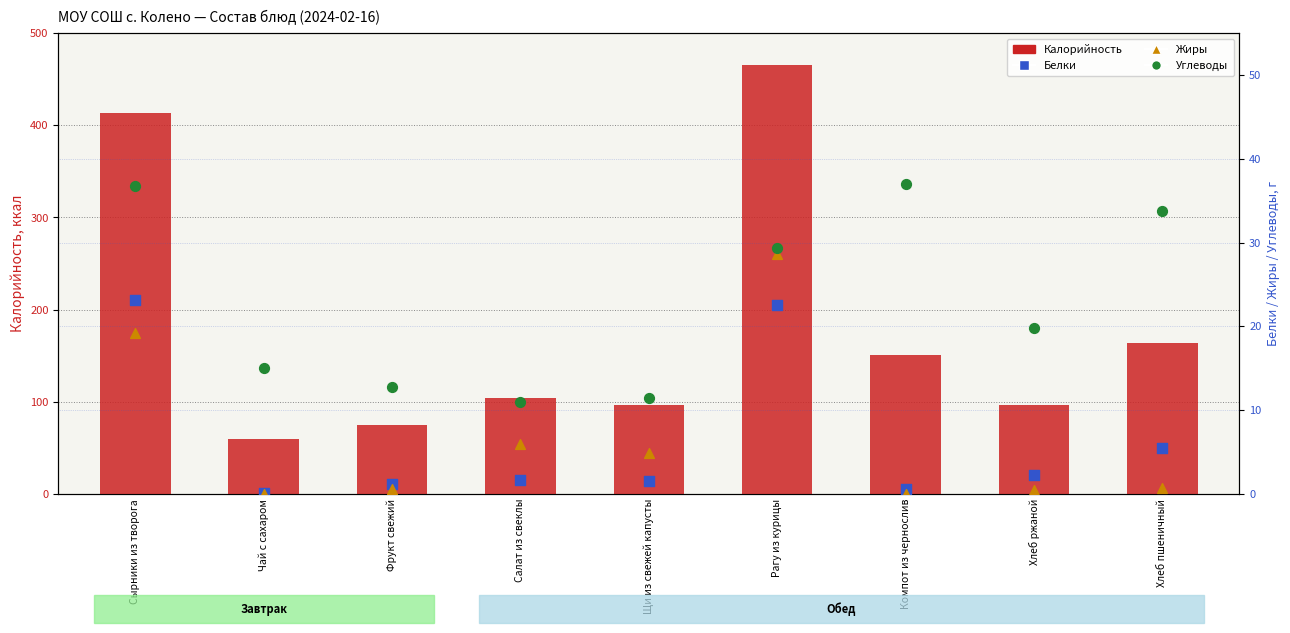

At how many categories does at least one series exceed 231?

2